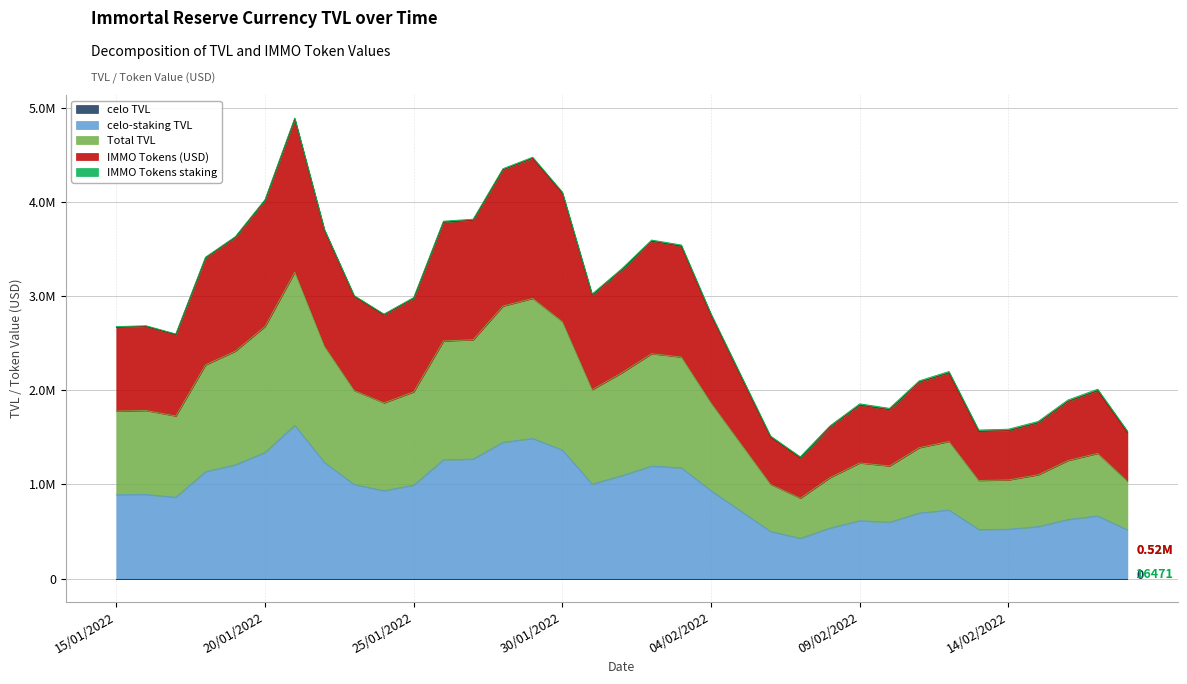

What is the approximate value of celo-staking TVL at 21/01/2022?

1626524.8